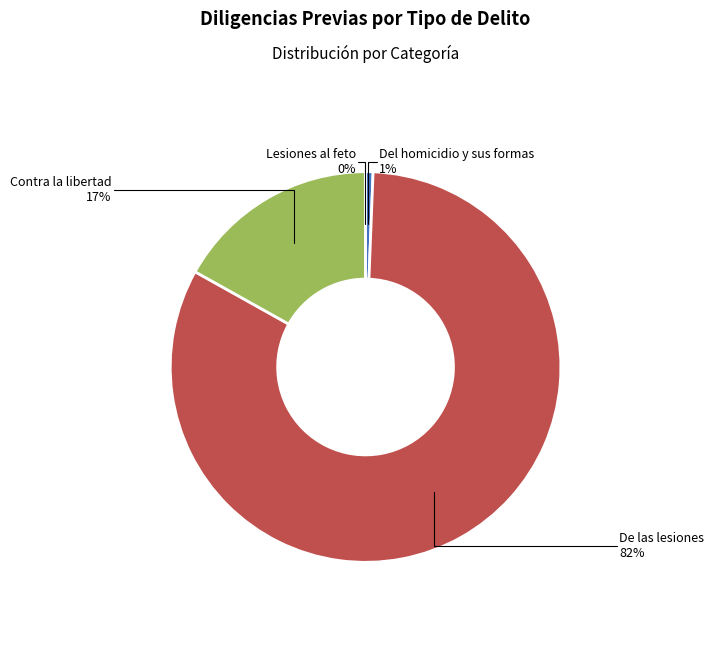

Does any single category account for the majority?

Yes